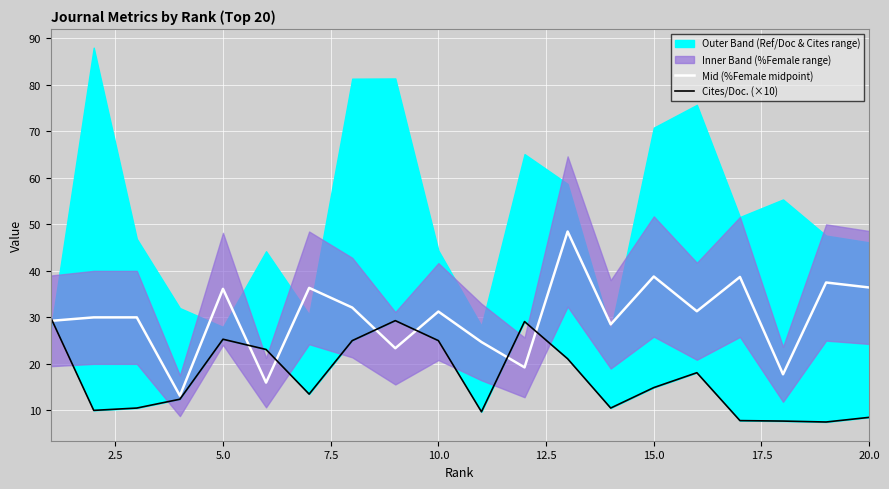

True or false: Cites/Doc. (×10) has more than 1 points higher than both neighbors.

True